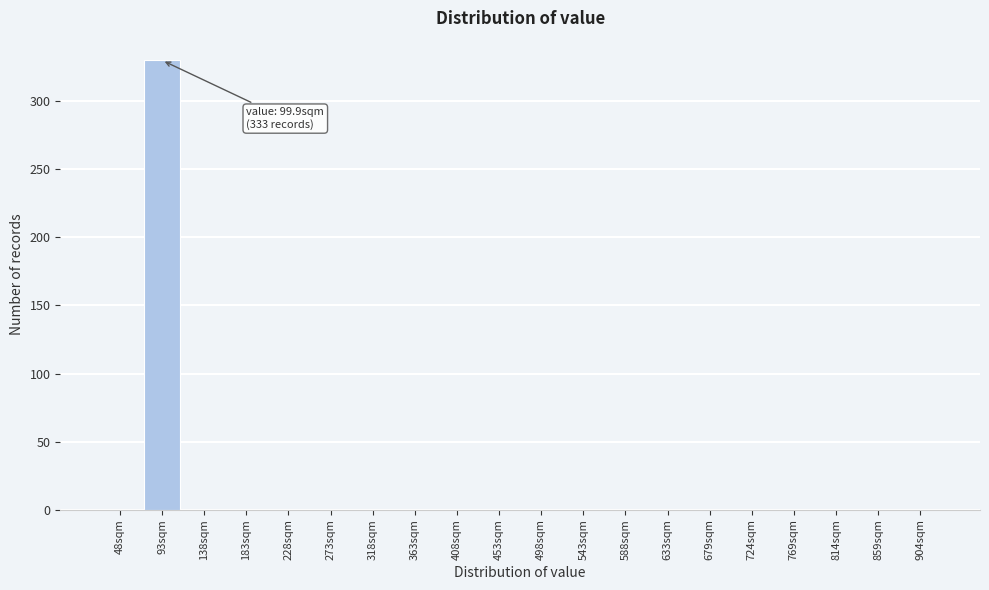

Reading left to right, transcribe all the data shown in this chart.

48sqm=0	93sqm=330	138sqm=0	183sqm=0	228sqm=0	273sqm=0	318sqm=0	363sqm=0	408sqm=0	453sqm=0	498sqm=0	543sqm=0	588sqm=0	633sqm=0	679sqm=0	724sqm=0	769sqm=0	814sqm=0	859sqm=0	904sqm=0